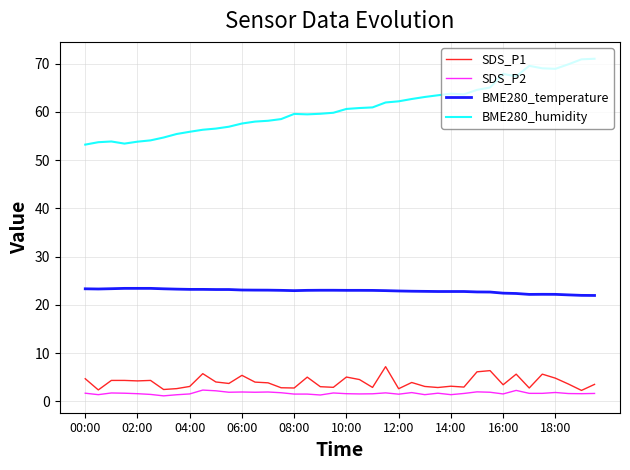

What is the greatest value displayed?

71.0